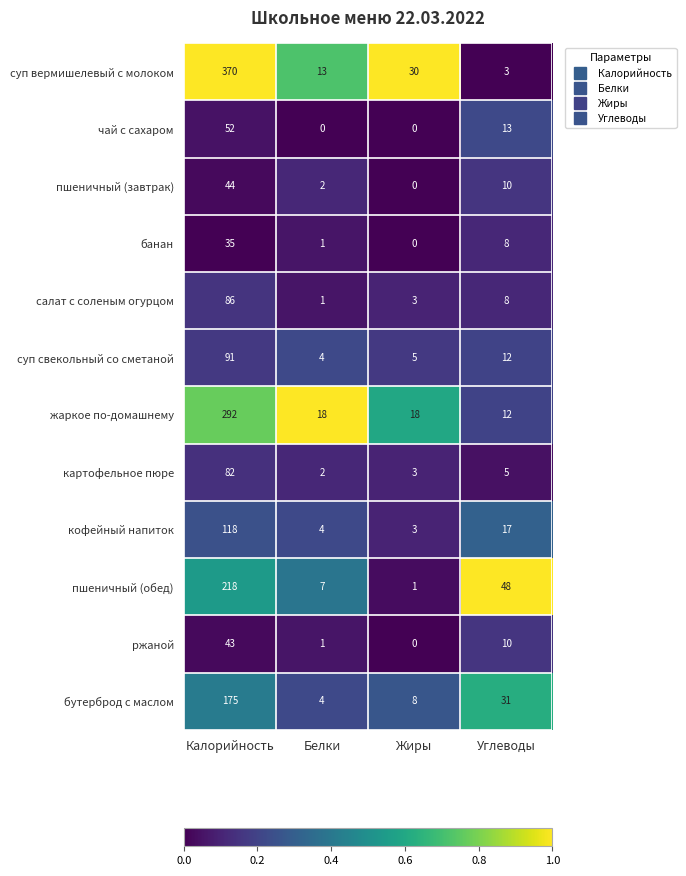

How many categories are shown in the chart?

4